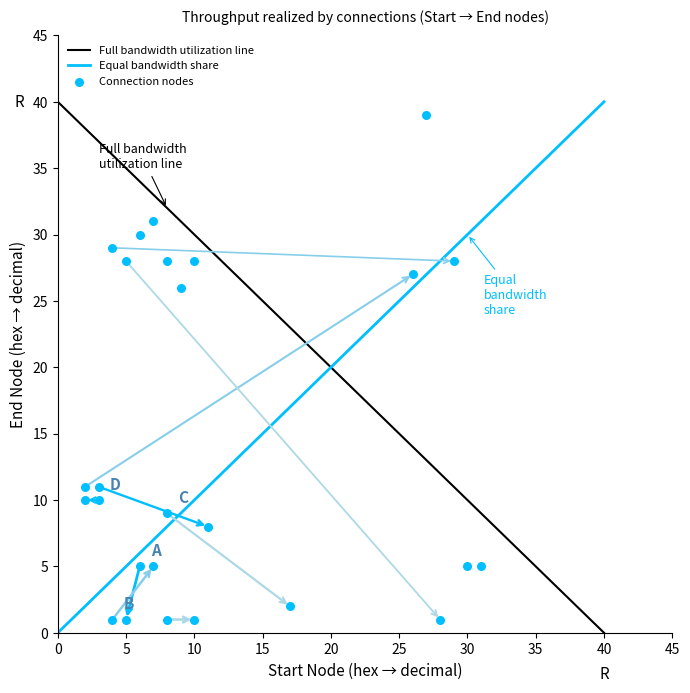

What Y value in the scatter plot is closest to 20?

26